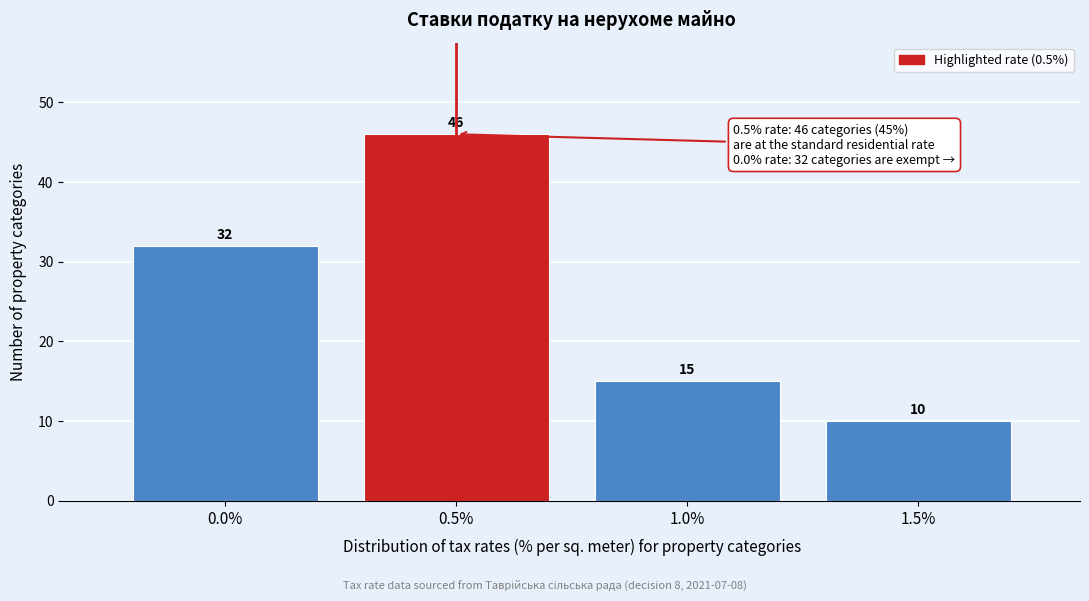

Reading right to left, extract all data points from this chart.

1.5%=10	1.0%=15	0.5%=46	0.0%=32